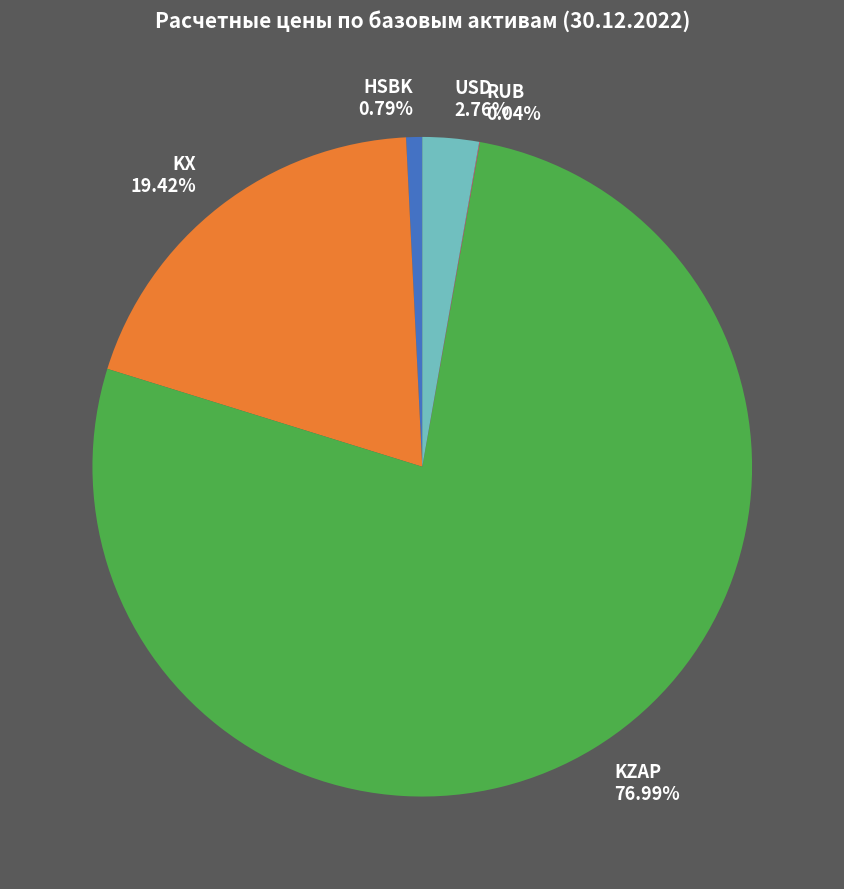

Which slice represents more than half of the pie?

KZAP